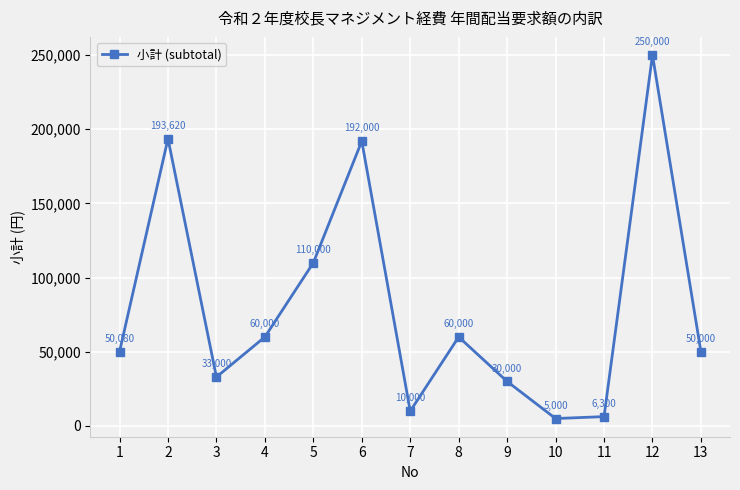

What is the average value?

80769